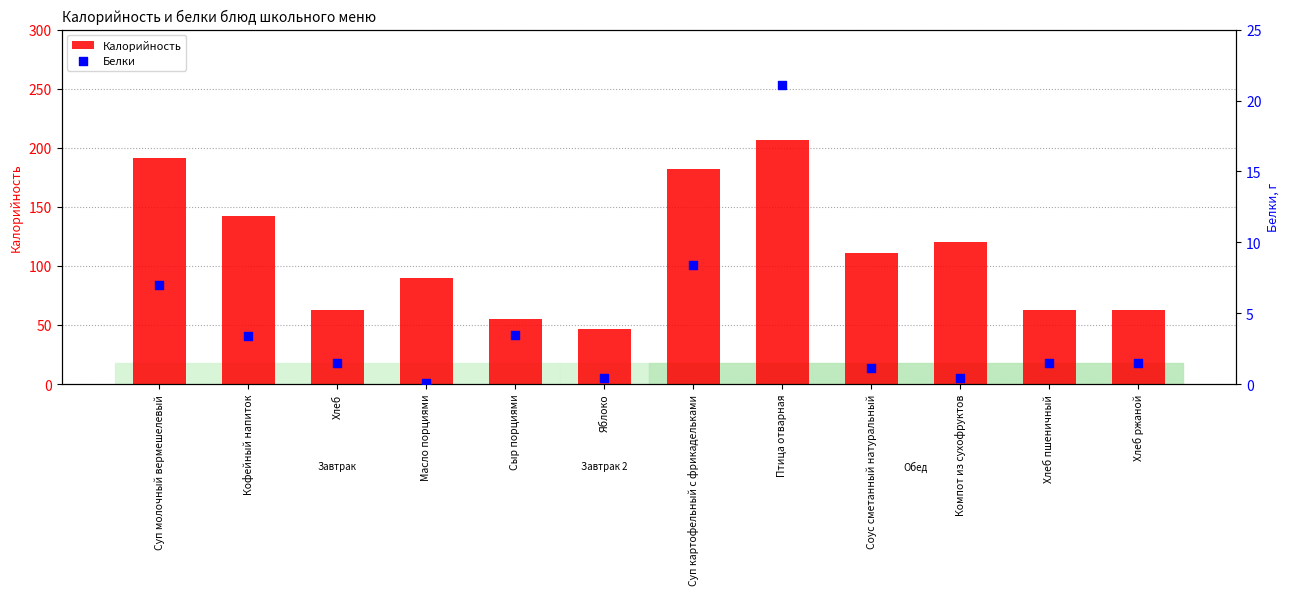

Which series has the largest total across all categories?

Калорийность